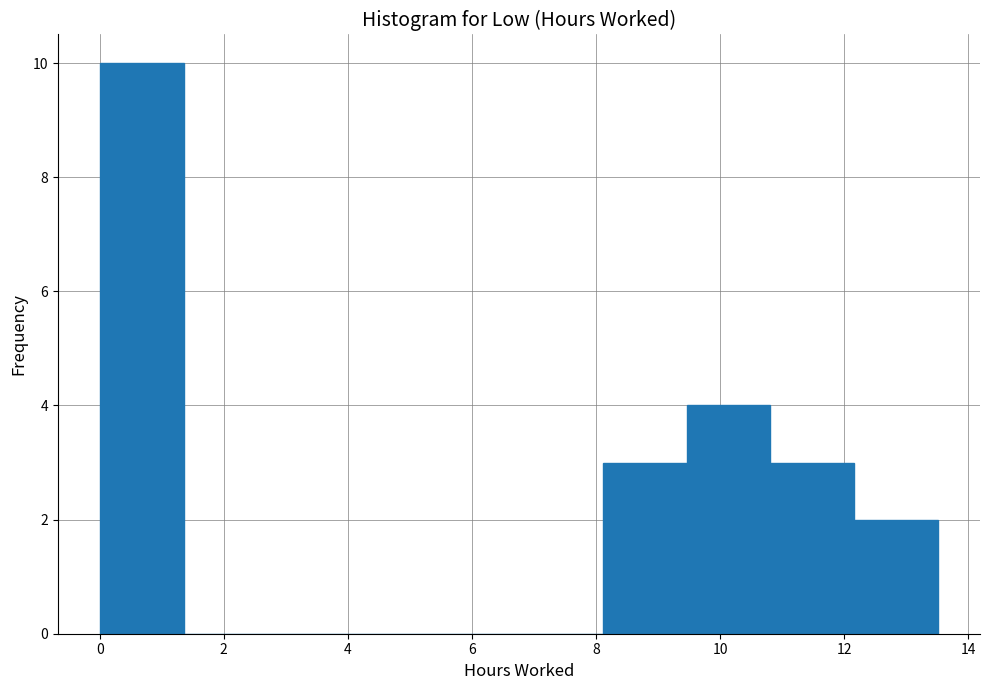

Reading left to right, transcribe this chart: for each bar, give the range it covers on the x-axis and its height. Neither the bar edges nor the heights are printed on the chart, so give them approximately, as read against the axes.

0.0 to 1.4: 10
1.4 to 2.8: 0
2.8 to 4.0: 0
4.0 to 5.4: 0
5.4 to 6.8: 0
6.8 to 8.2: 0
8.2 to 9.4: 3
9.4 to 10.8: 4
10.8 to 12.2: 3
12.2 to 13.6: 2